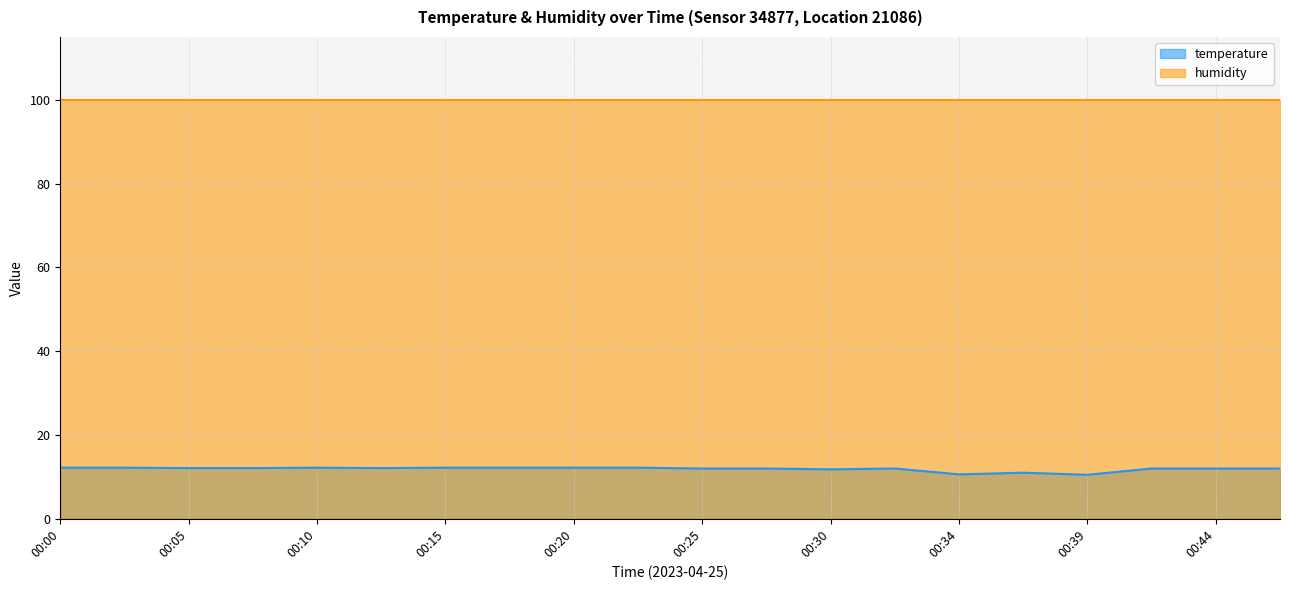

At which category does the chart reach its minimum across all series?

00:39